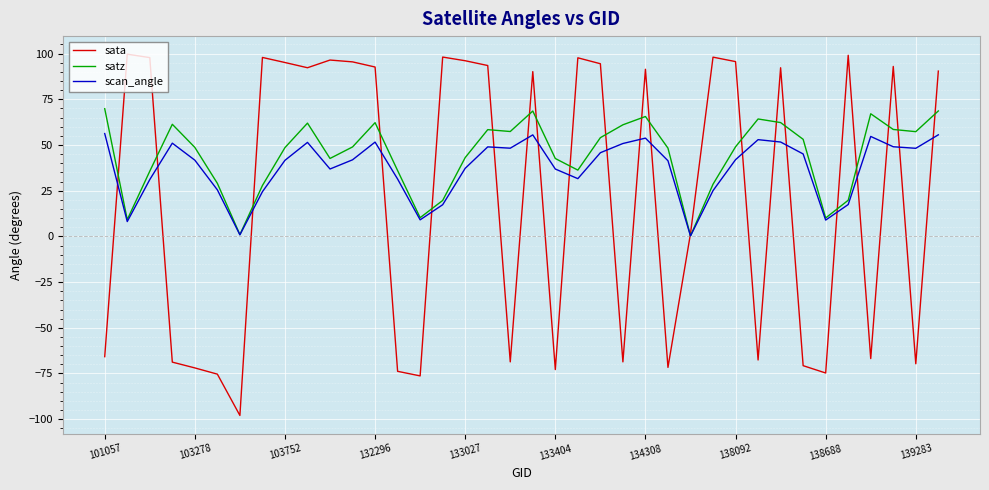

List the series in order of their overall mean, highest first.

satz, scan_angle, sata